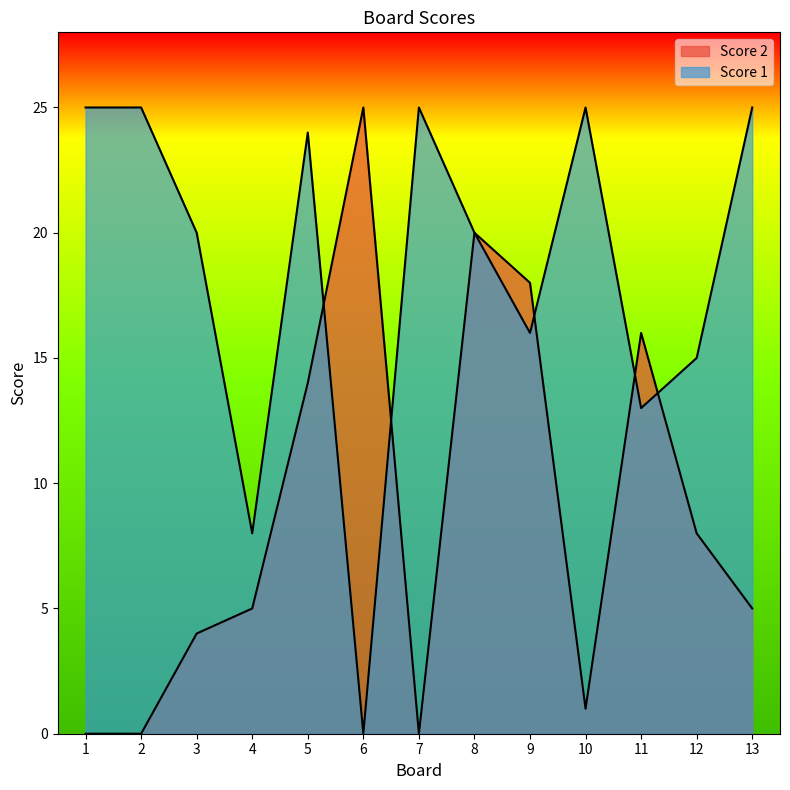

What is the difference between the Score 2 values at 13 and 5?

9